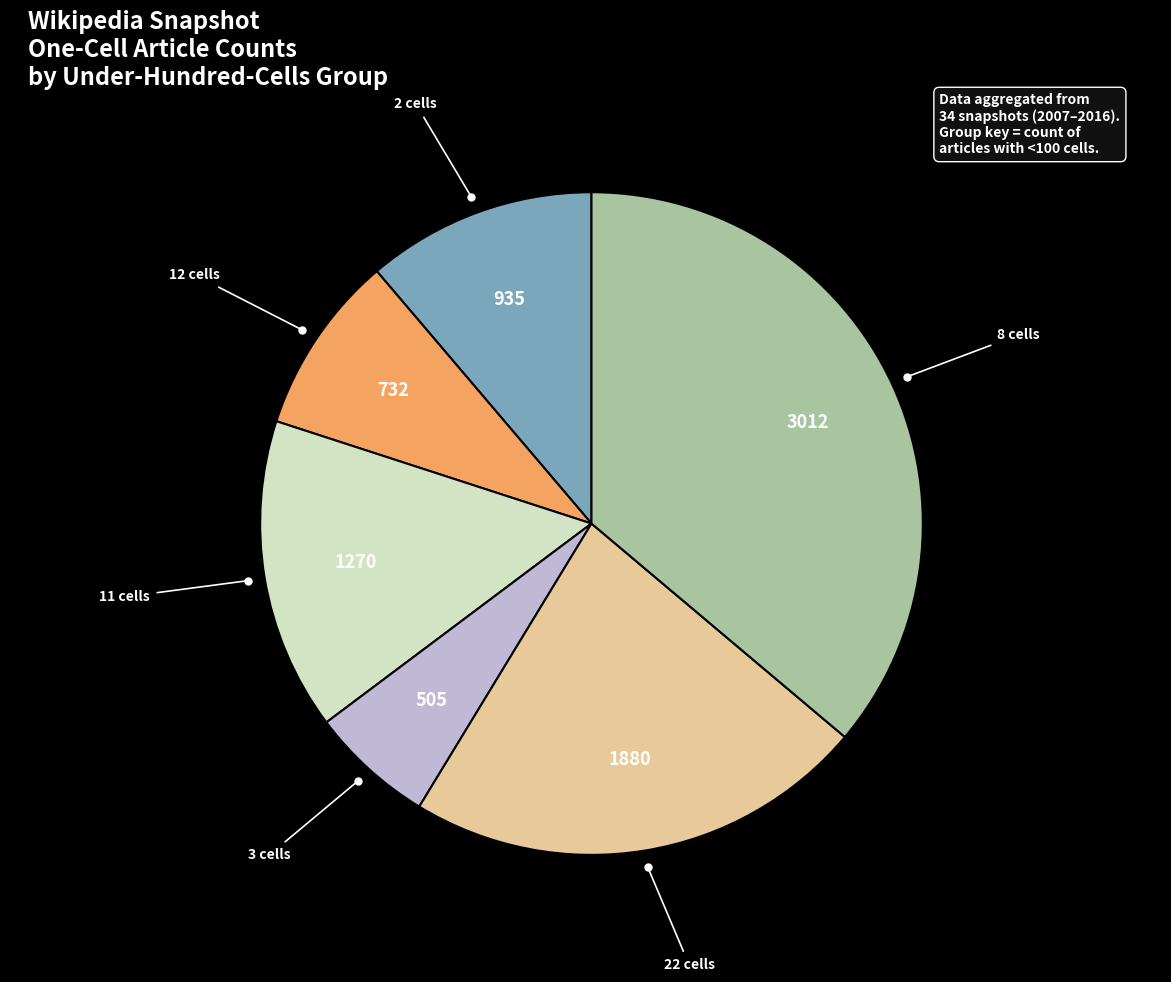

Is there a majority slice in this chart?

No